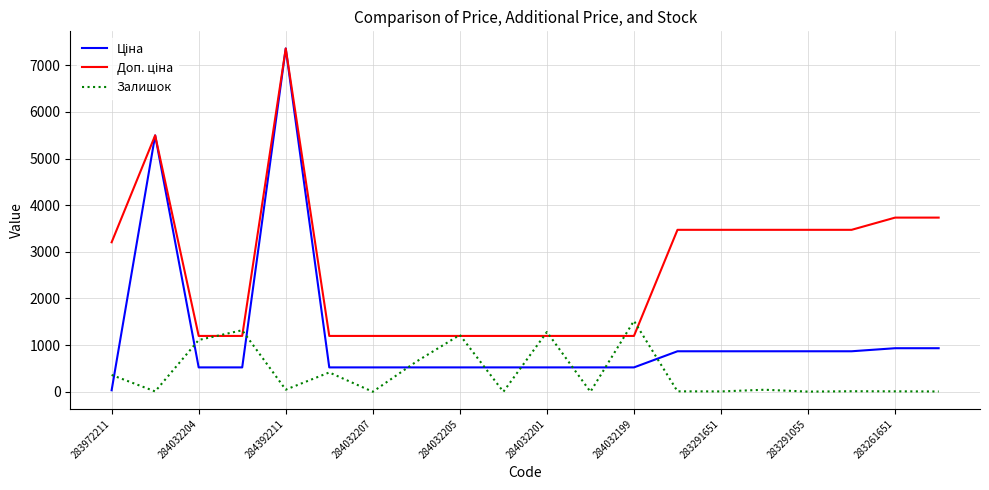

What is the greatest value displayed?

7360.2